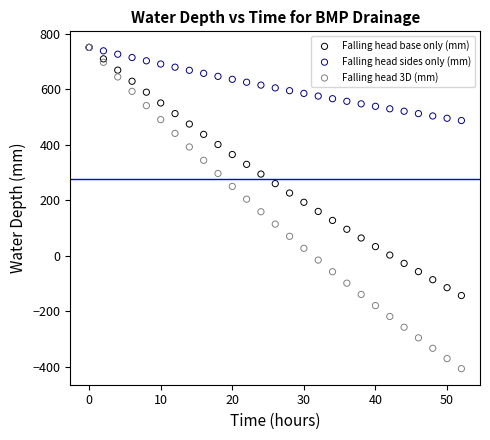

What are all the series names shown in the legend?

Falling head base only (mm), Falling head sides only (mm), Falling head 3D (mm)